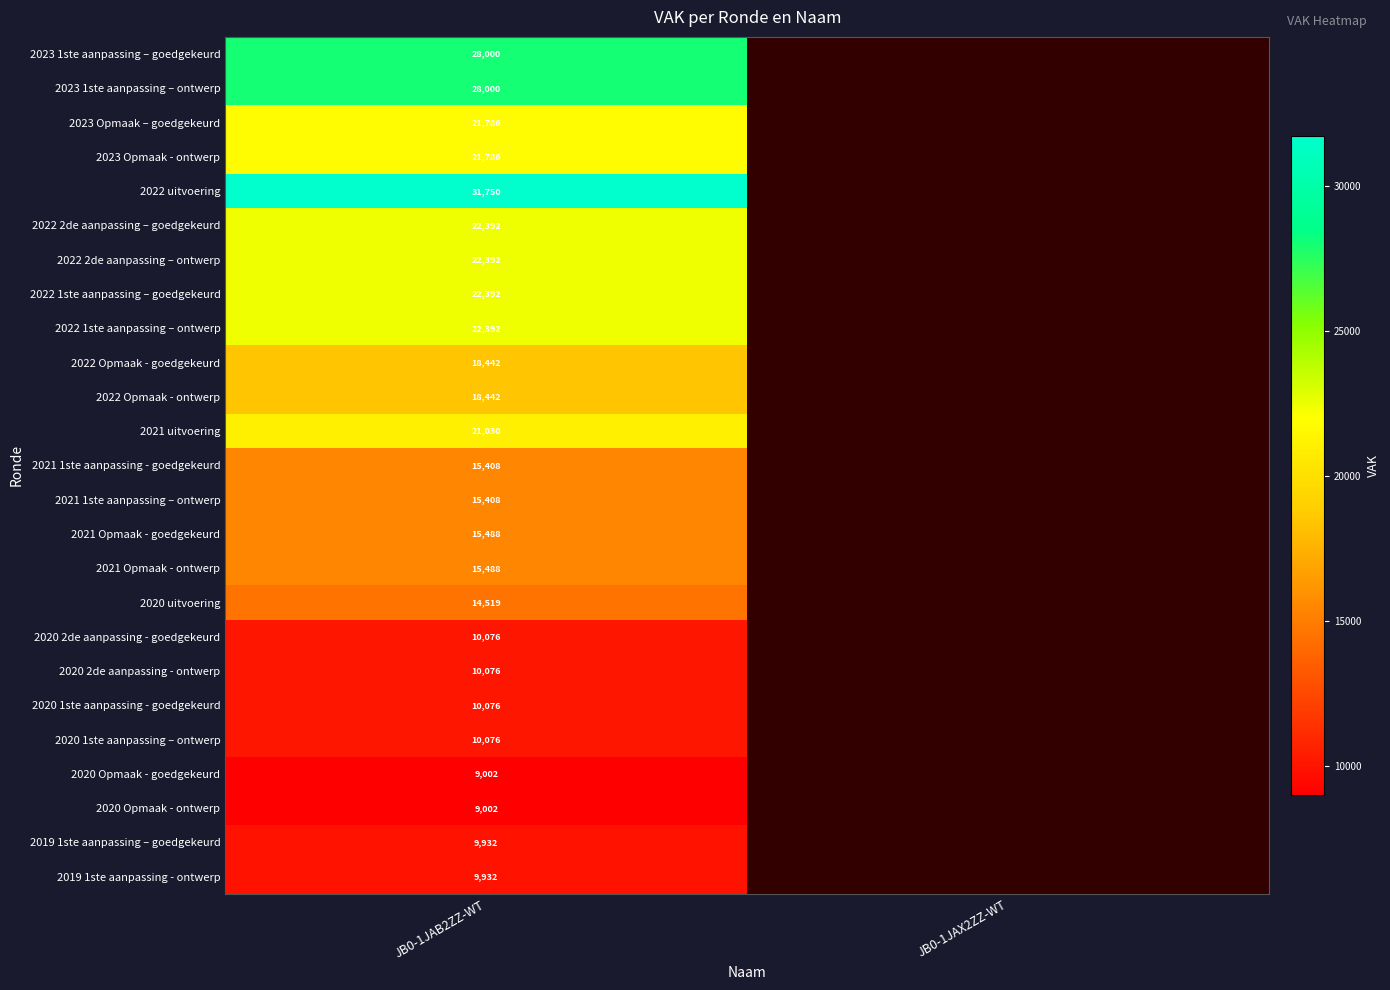

At which category is the sum across all series the highest?

JB0-1JAB2ZZ-WT